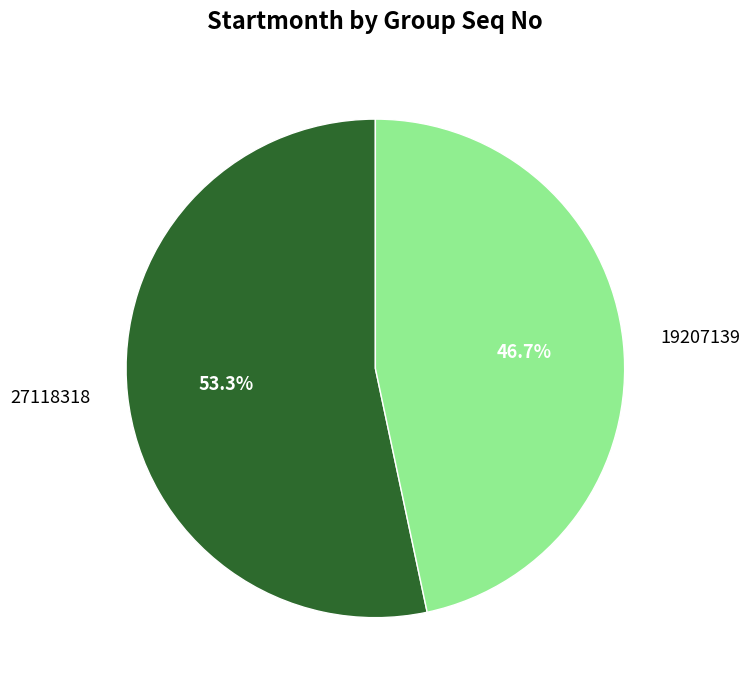

To the nearest percent, what portion does 27118318 represent?

53%